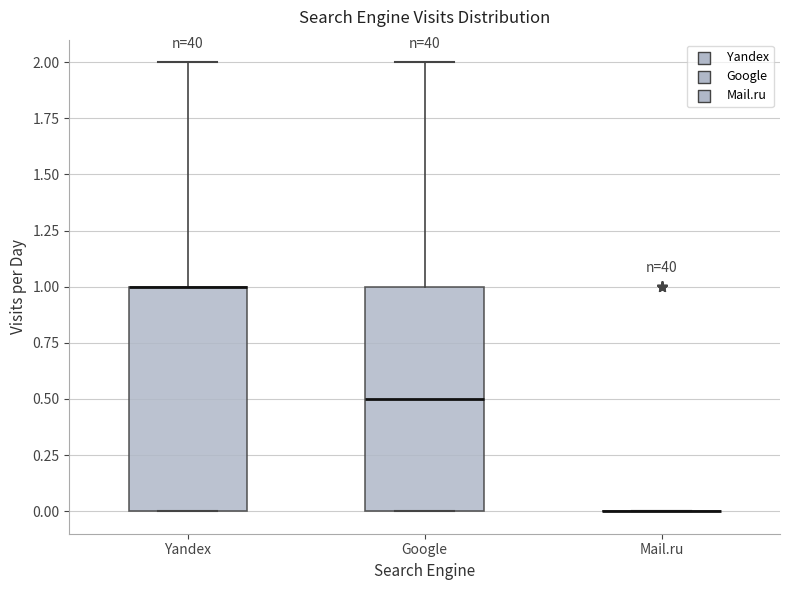

Where is the lower edge of the box for Google on the y-axis? The values are not printed on the chart, so give them approximately, as read against the axis.

0.0